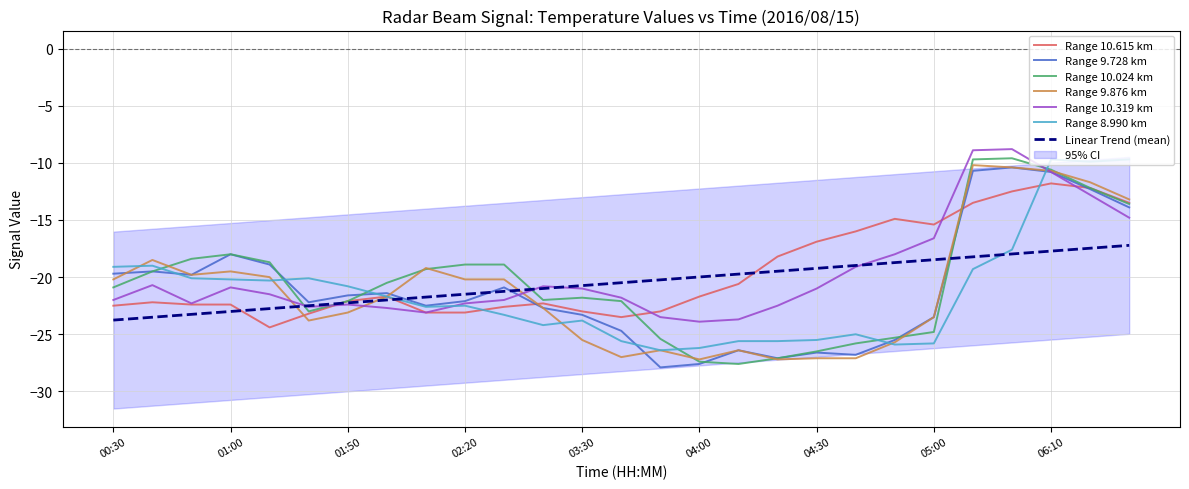

Which series has the largest range (max minus min)?

10.024